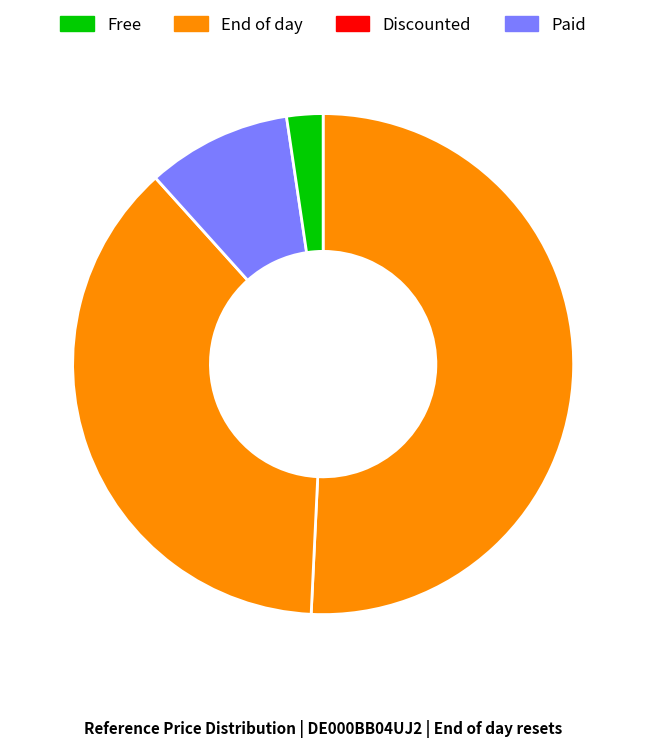

Count the number of slices in the pie.

4